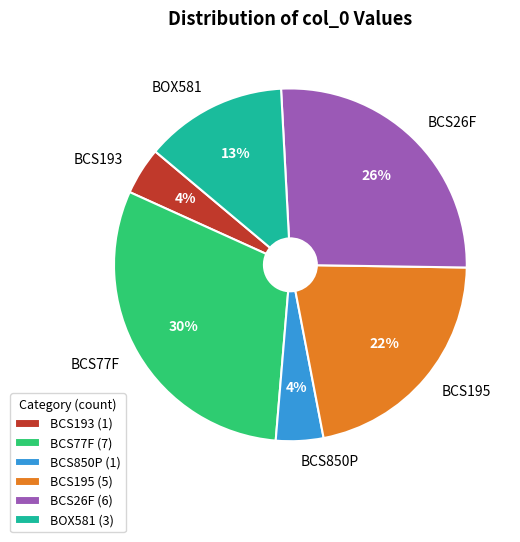

Is the sum of BCS195 and BCS850P greater than half?

No